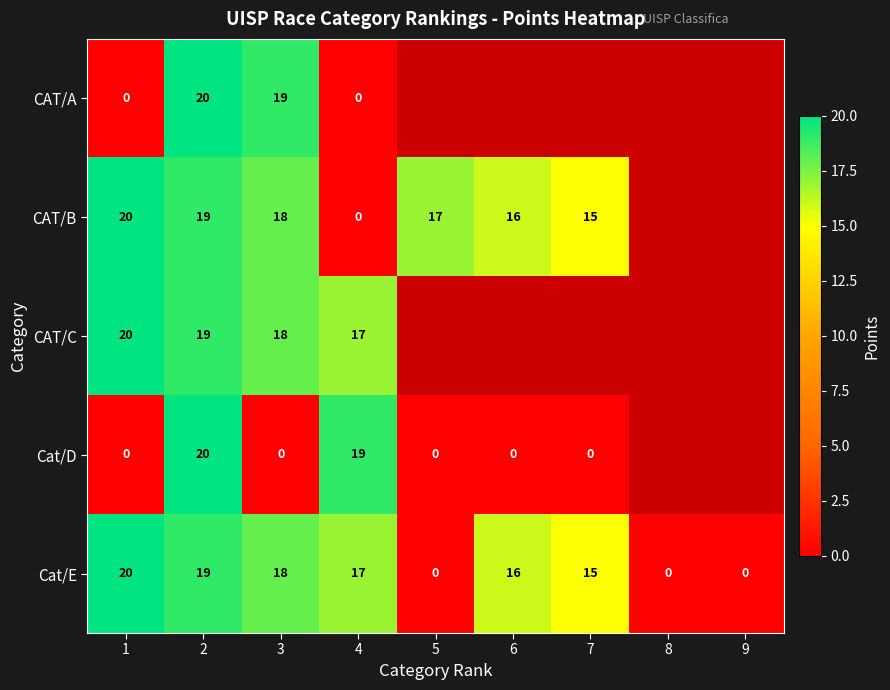

At which label is Cat/E closest to 10?

7